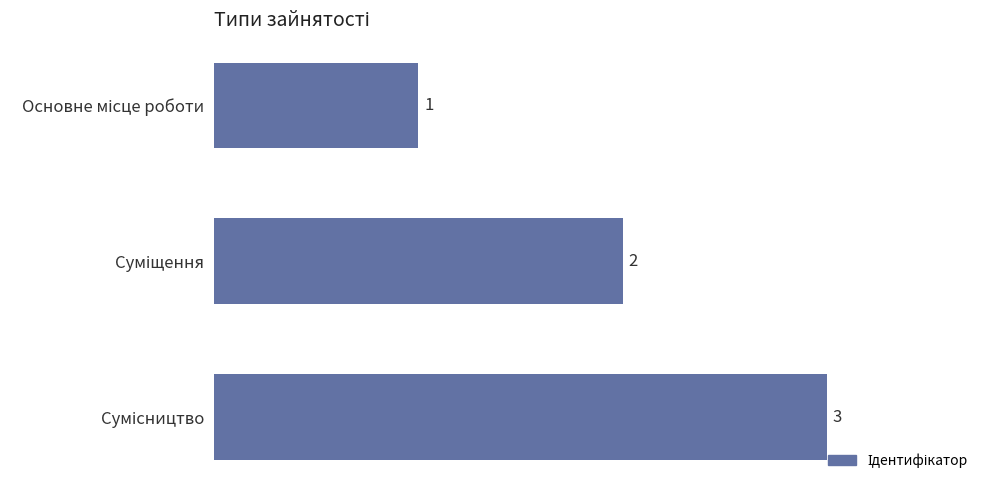

How many values are below 2?

1